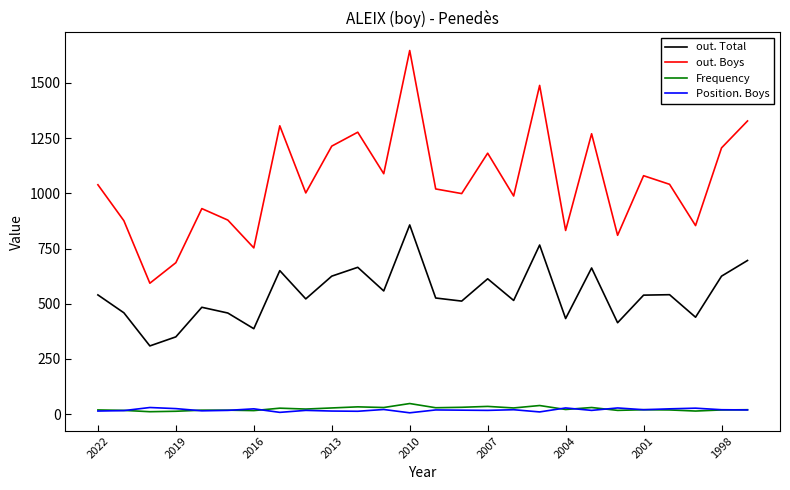

True or false: Position. Boys and out. Boys intersect in this chart.

False